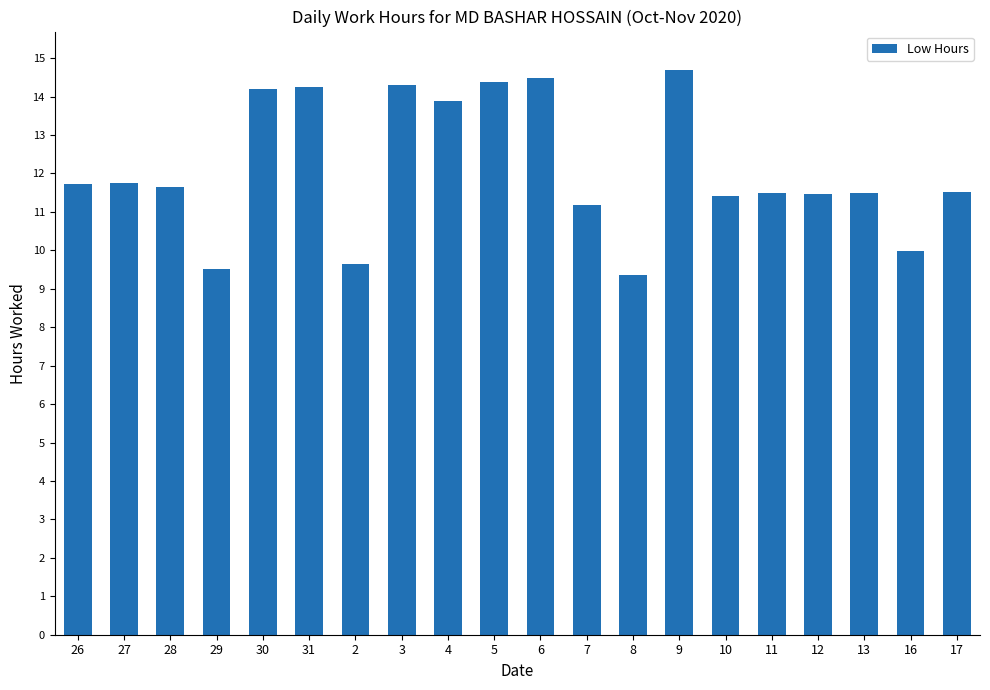

At which label does the data first exceed 11?

26